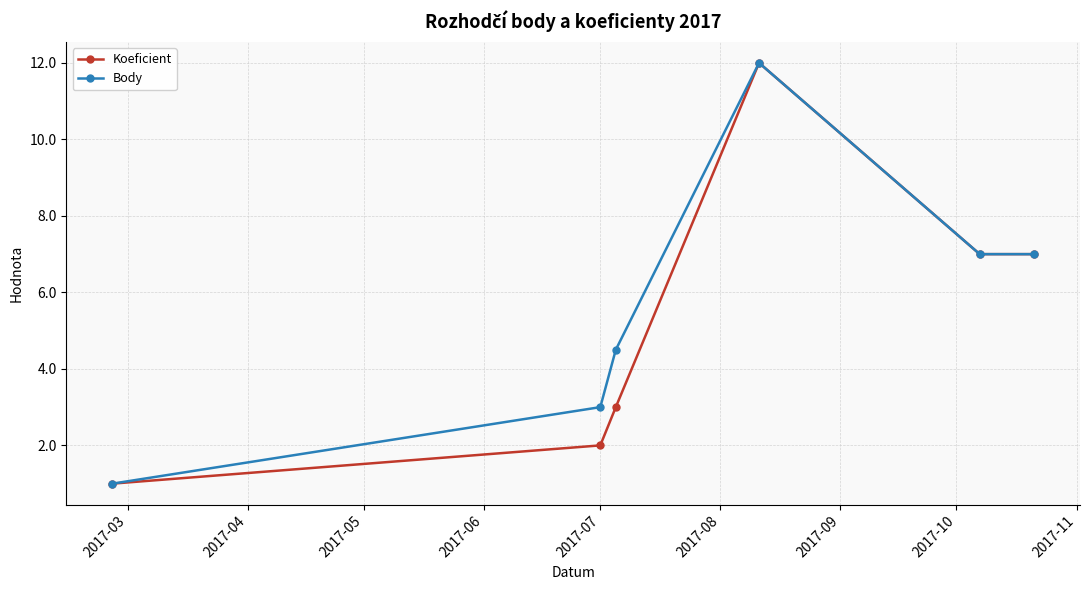

Reading left to right, transcribe all the data shown in this chart.

Koeficient: 1.0	2.0	3.0	12.0	7.0	7.0
Body: 1.0	3.0	4.5	12.0	7.0	7.0